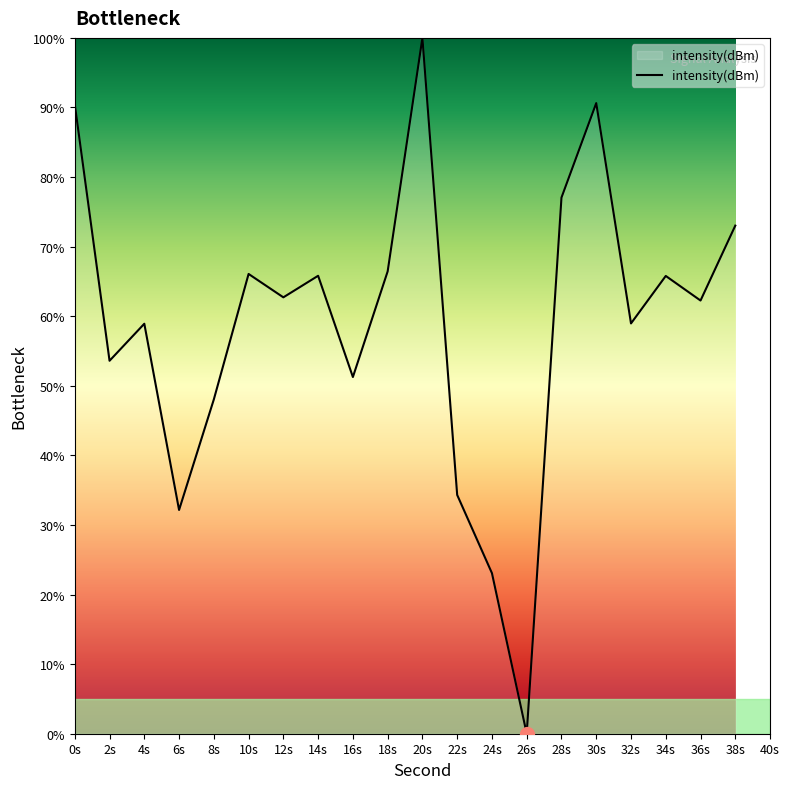

What is the sum of all values?

1180.6